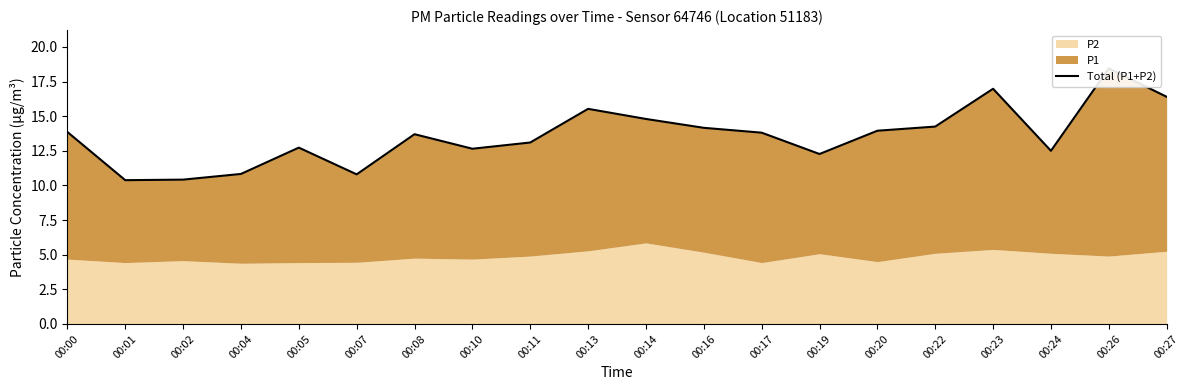

What value does the data have at 00:19?

12.3